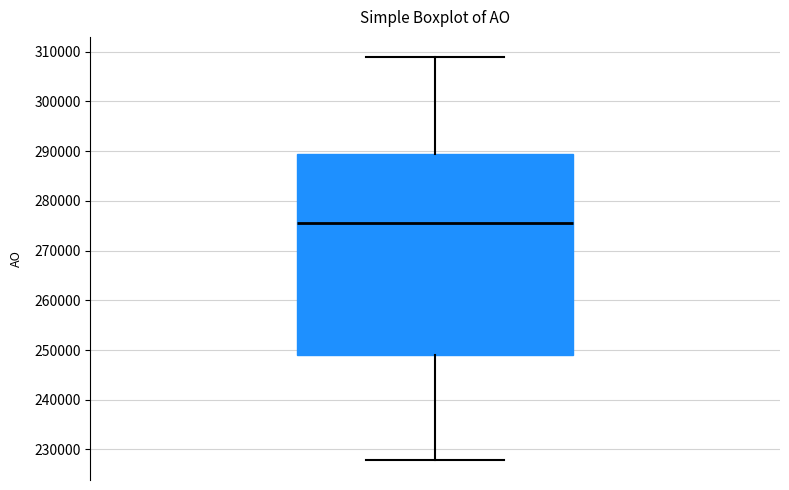

Transcribe this box plot: give where the median line is, the range the box spans, and where the two whiskers end, as read against the y-axis. The values are not printed on the chart, so give them approximately, as read against the axis.

median 276000, box 249000 to 289000, whiskers 228000 to 309000